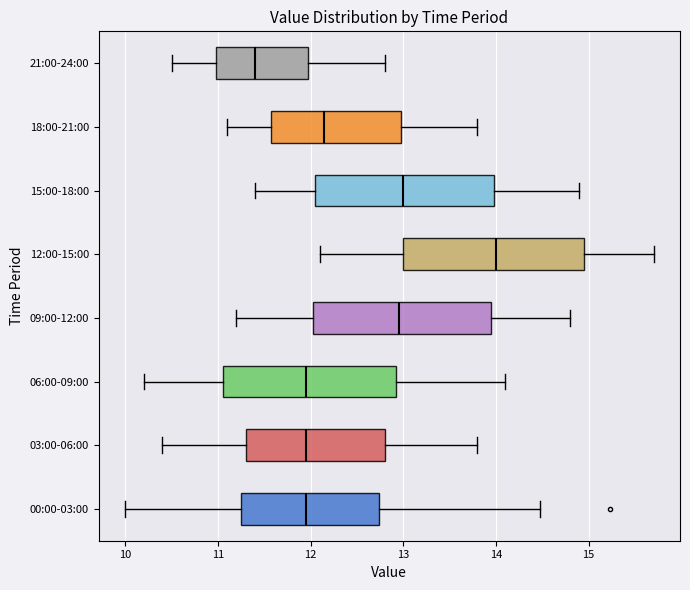

Reading bottom to top, read every box against the x-axis: the position of its median line, the range the box covers, and the ends of its whiskers. The values are not printed on the chart, so give them approximately, as read against the axis.

00:00-03:00: median 12.0, box 11.3 to 12.7, whiskers 10.0 to 14.5
03:00-06:00: median 12.0, box 11.3 to 12.8, whiskers 10.4 to 13.8
06:00-09:00: median 12.0, box 11.1 to 12.9, whiskers 10.2 to 14.1
09:00-12:00: median 13.0, box 12.0 to 14.0, whiskers 11.2 to 14.8
12:00-15:00: median 14.0, box 13.0 to 15.0, whiskers 12.1 to 15.7
15:00-18:00: median 13.0, box 12.1 to 14.0, whiskers 11.4 to 14.9
18:00-21:00: median 12.2, box 11.6 to 13.0, whiskers 11.1 to 13.8
21:00-24:00: median 11.4, box 11.0 to 12.0, whiskers 10.5 to 12.8